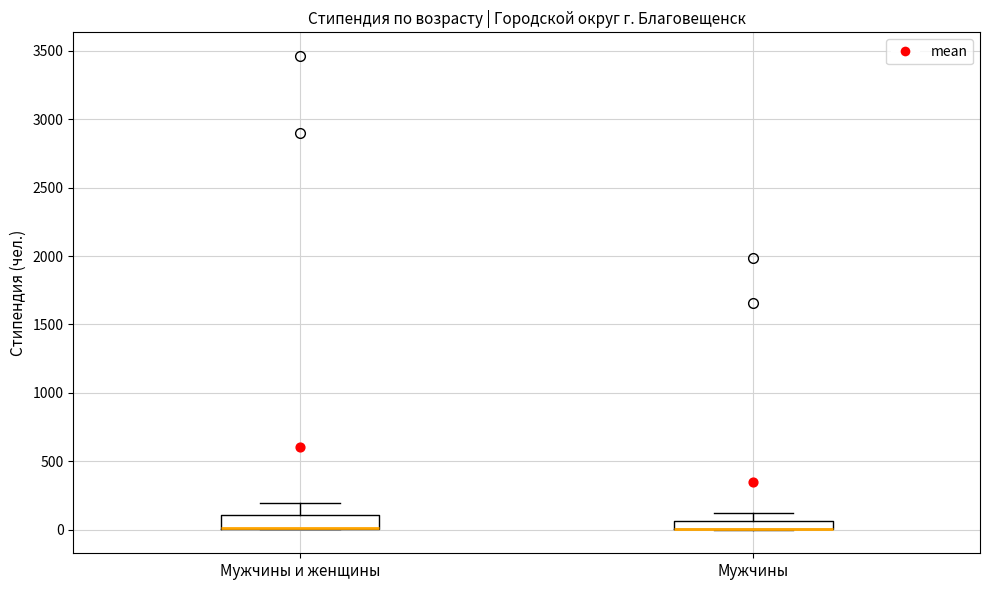

Where is the upper edge of the box for Мужчины on the y-axis? The values are not printed on the chart, so give them approximately, as read against the axis.

50